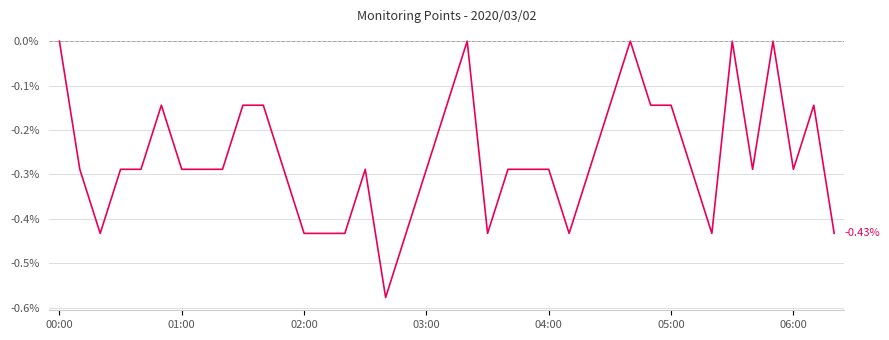

What is the difference between the maximum and minimum values?

0.6